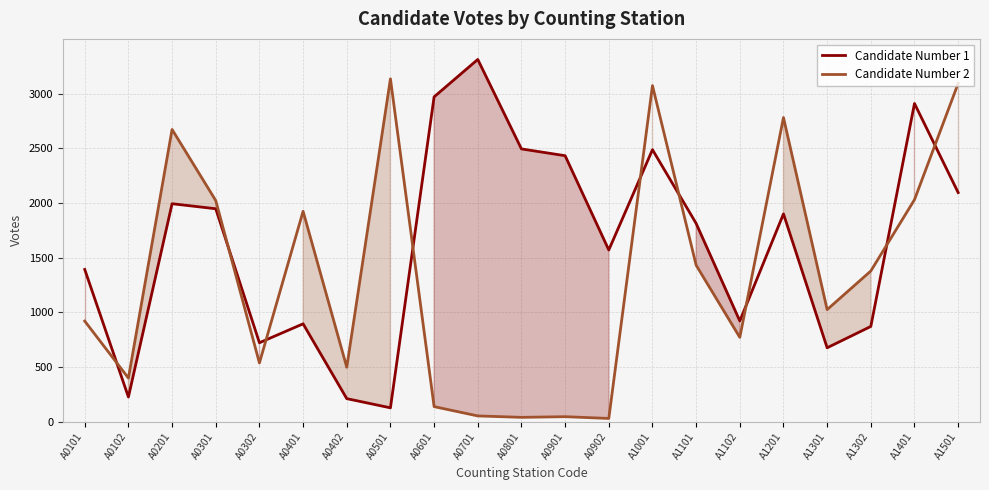

Where is the first local maximum for Candidate Number 1?

A0201